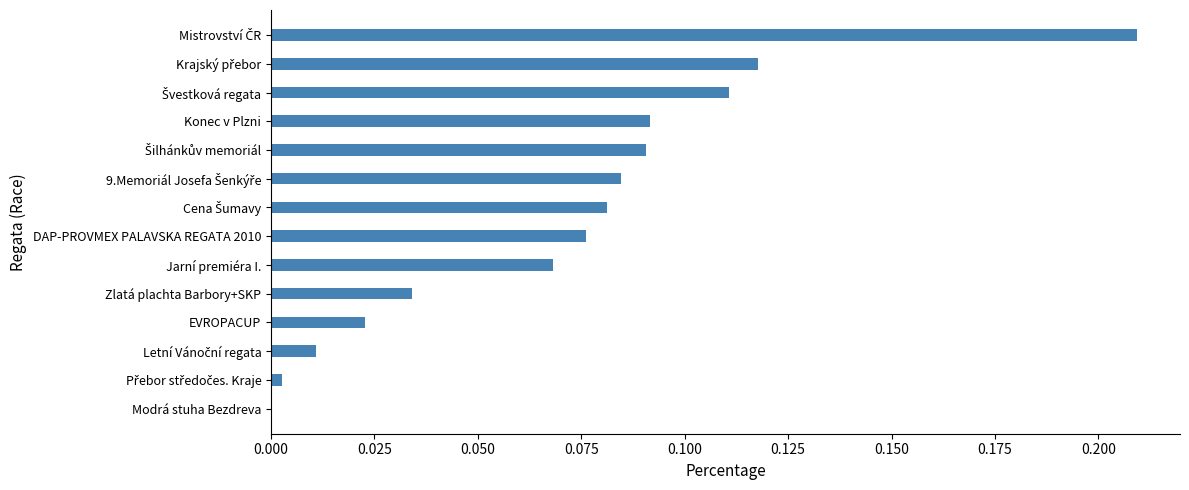

What is the change in value from Modrá stuha Bezdreva to Jarní premiéra I.?

+0.1